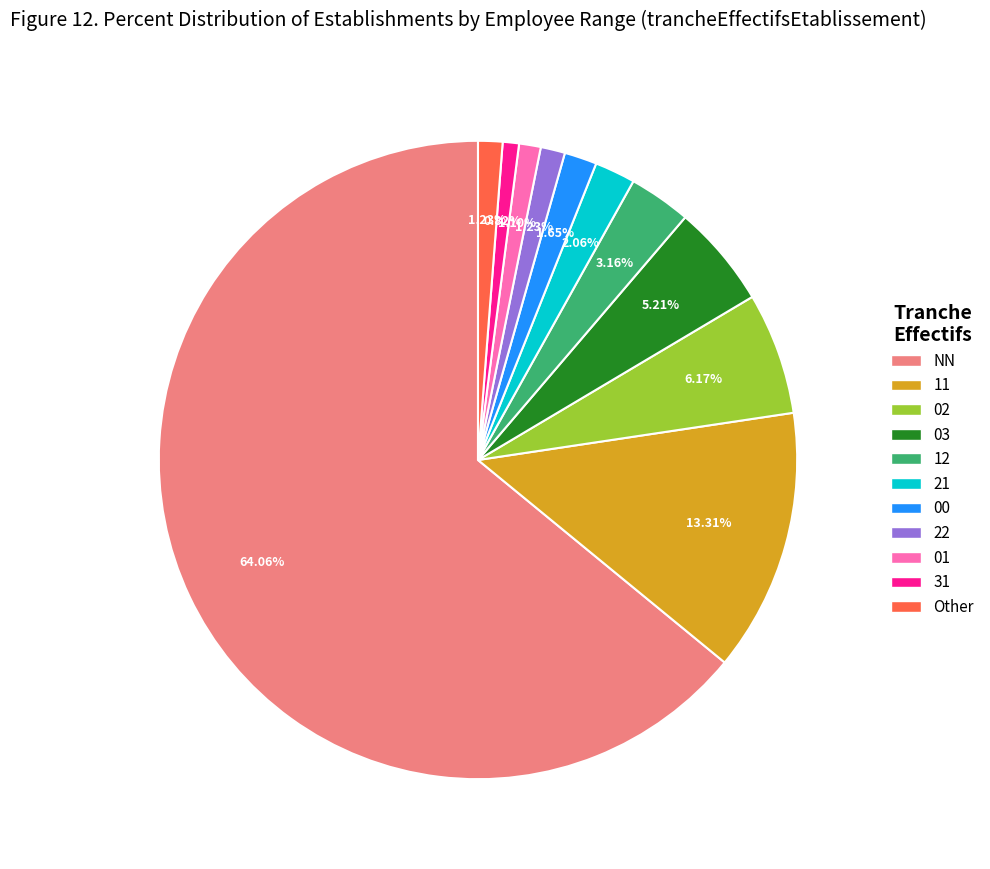

Is there a majority slice in this chart?

Yes